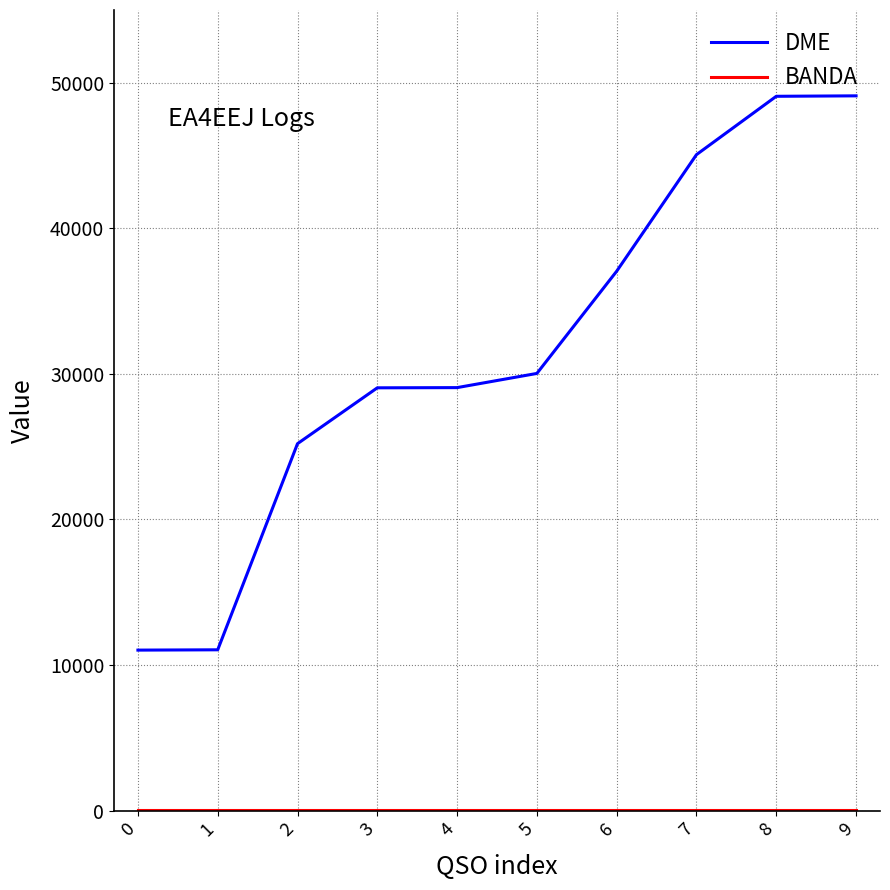

Which series has the largest total across all categories?

DME